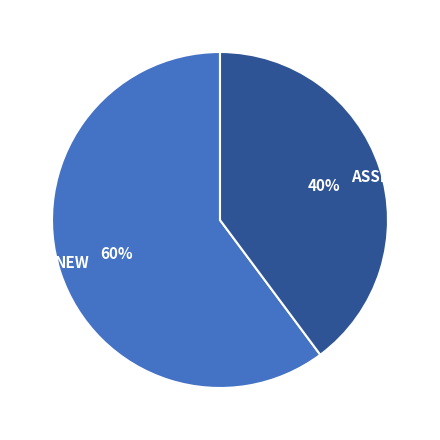

Is the sum of NEW and ASSIGNED greater than half?

Yes